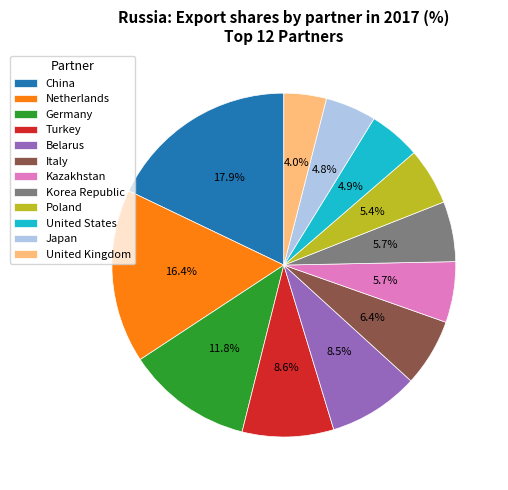

Is United Kingdom the majority of the pie?

No